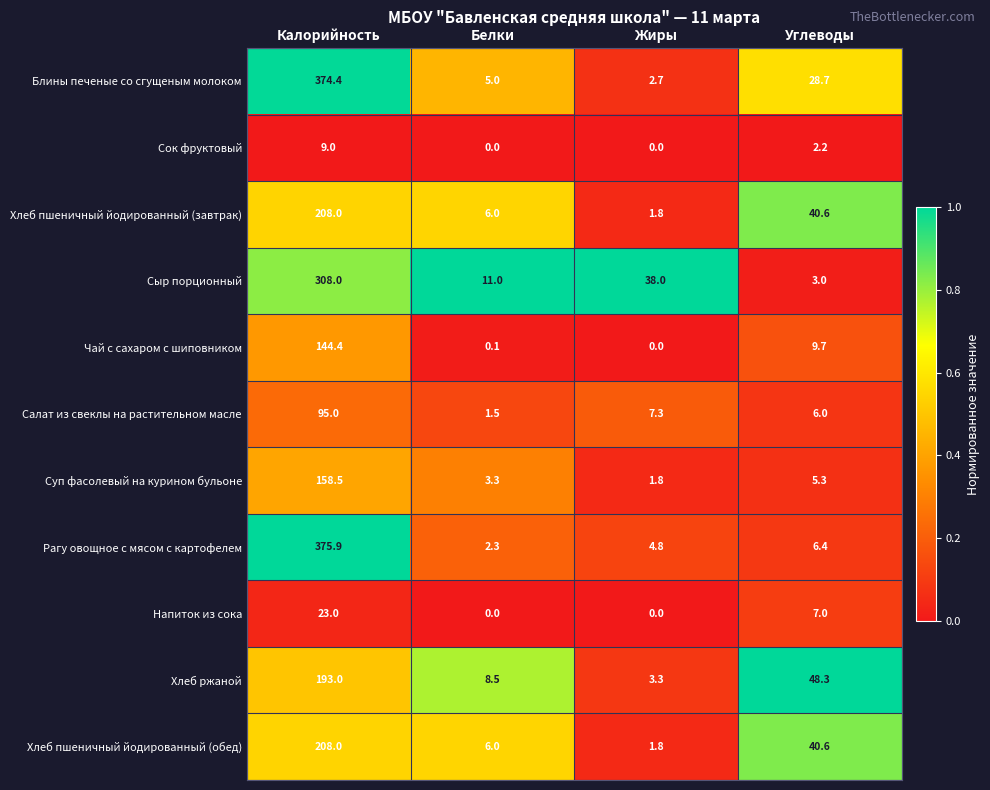

What is the sum of all Напиток из сока values?

30.0